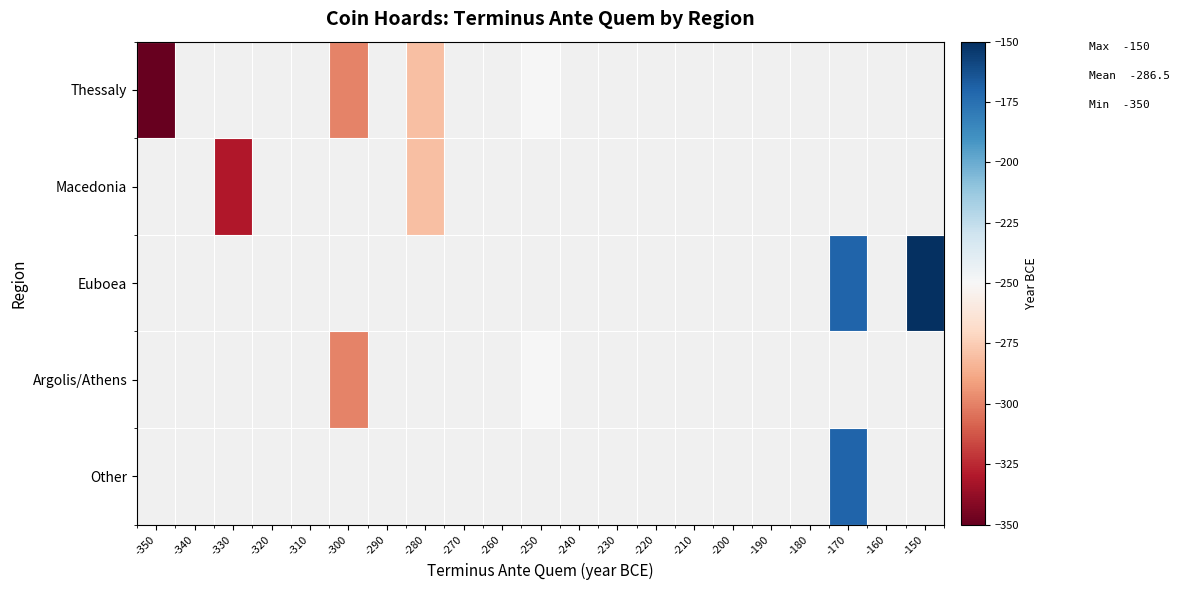

Between -180 and -350, which is larger?

-350